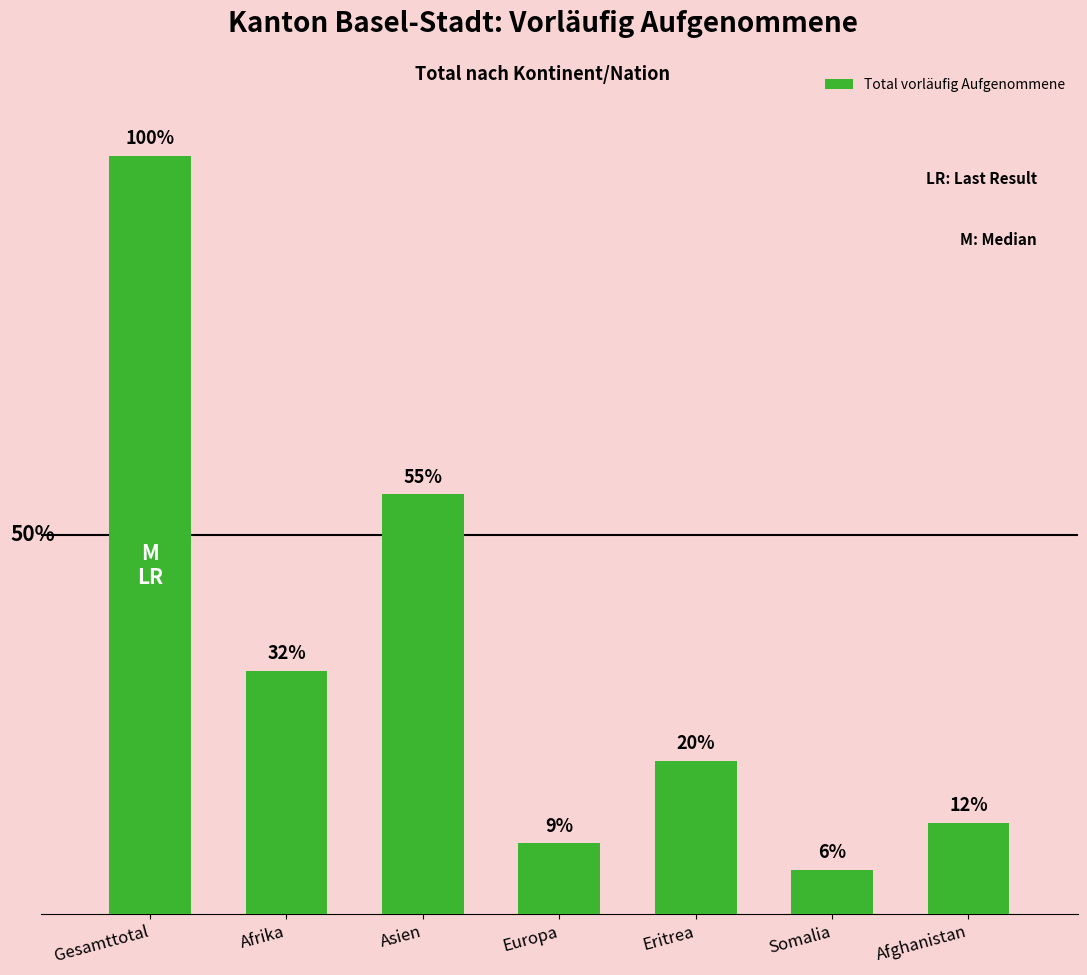

Are the bars horizontal?

No